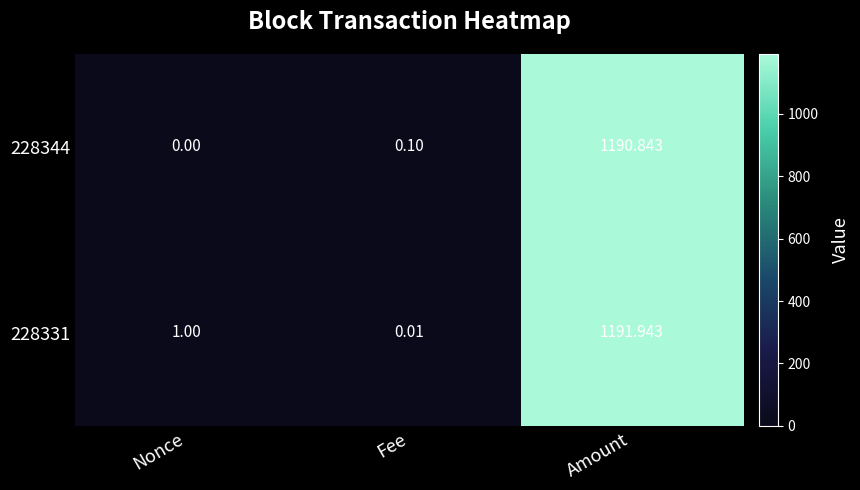

At how many categories does at least one series exceed 1024?

1